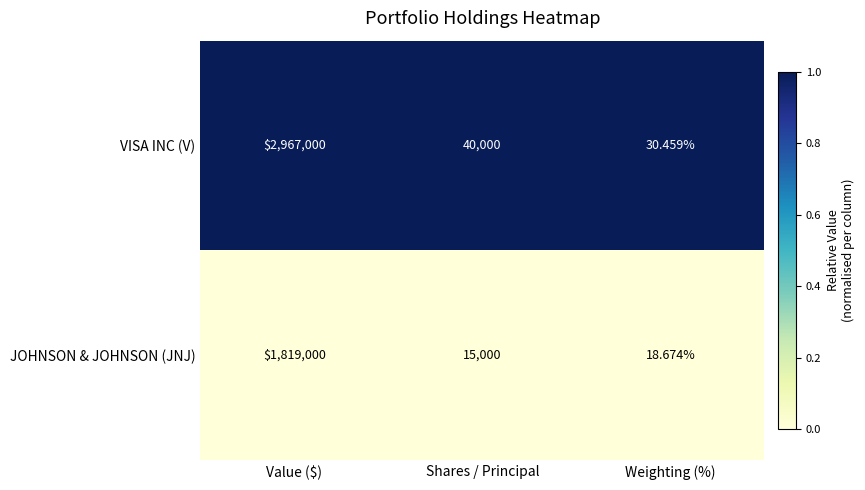

At which category is the sum across all series the highest?

Value ($)